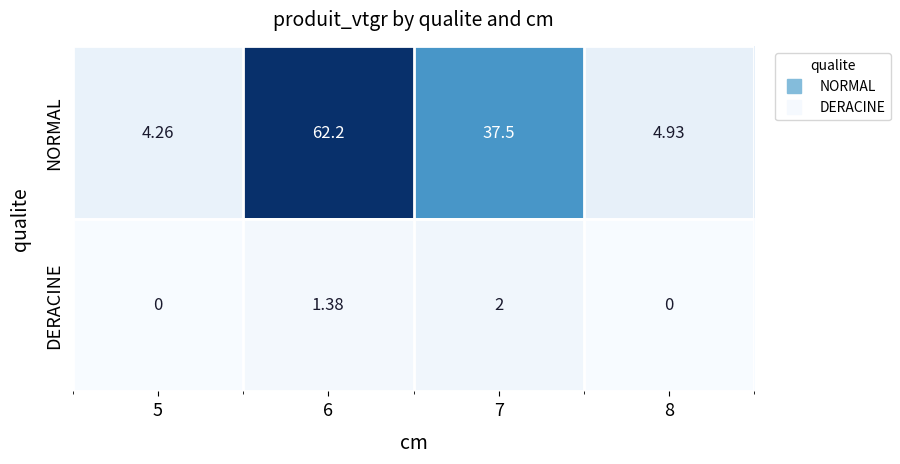

Which label corresponds to the largest value in the chart?

6